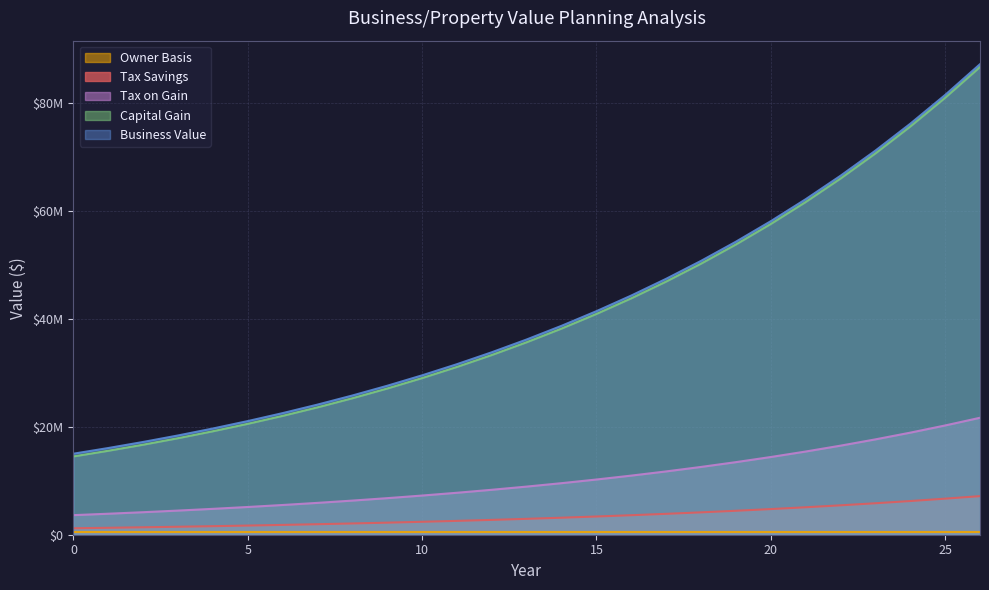

Which category has the highest value in the Tax on Gain series?

26